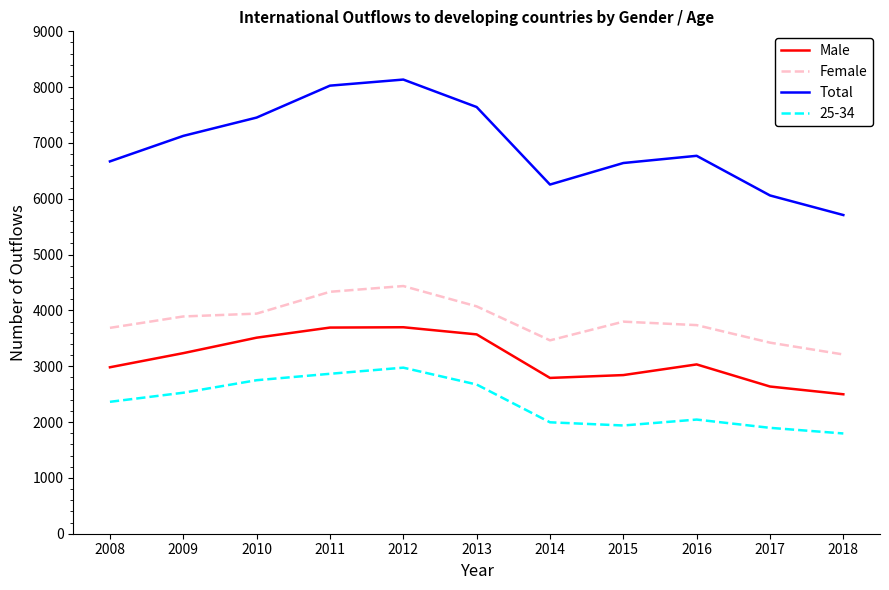

What is the difference between the highest and lowest values at 2011?

5162